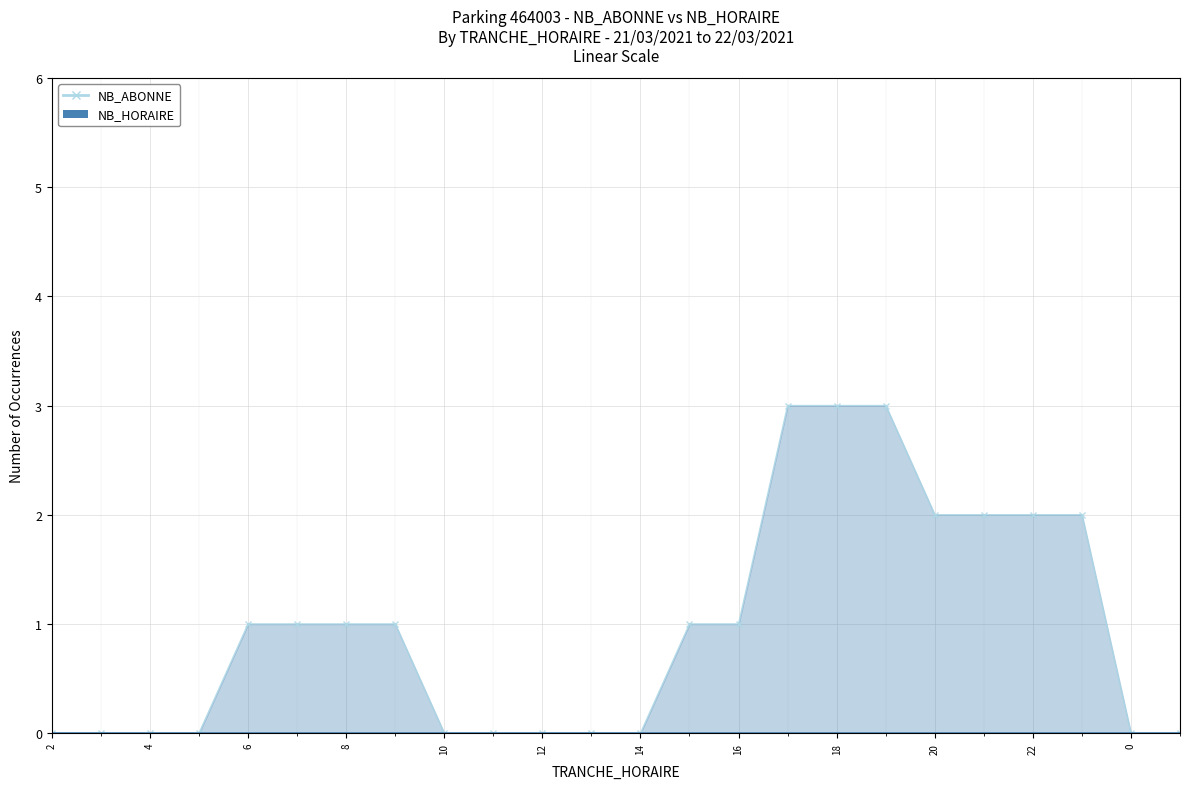

At which label is the value closest to 1?

6